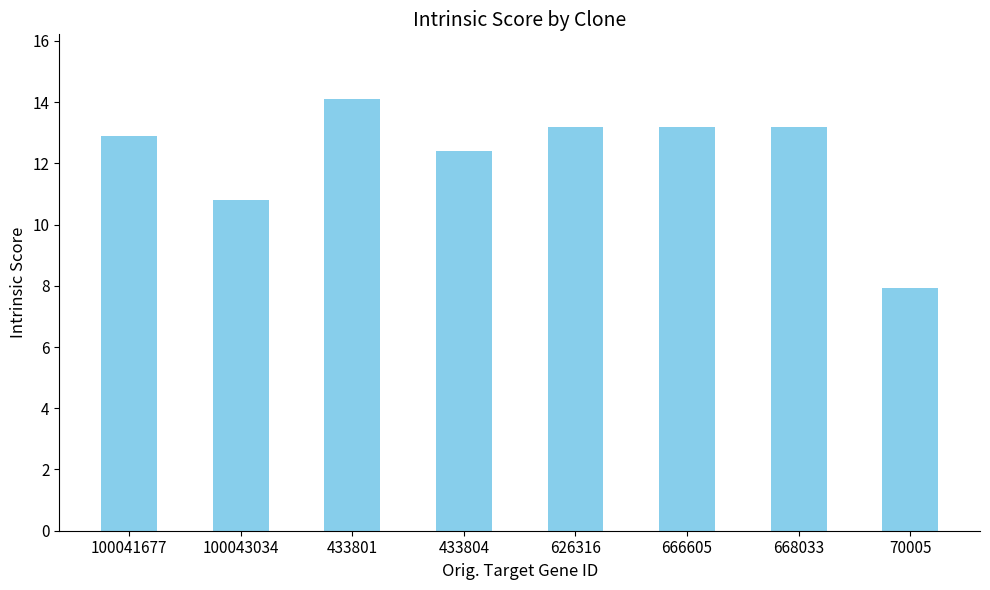

How many data points are above 13?

4